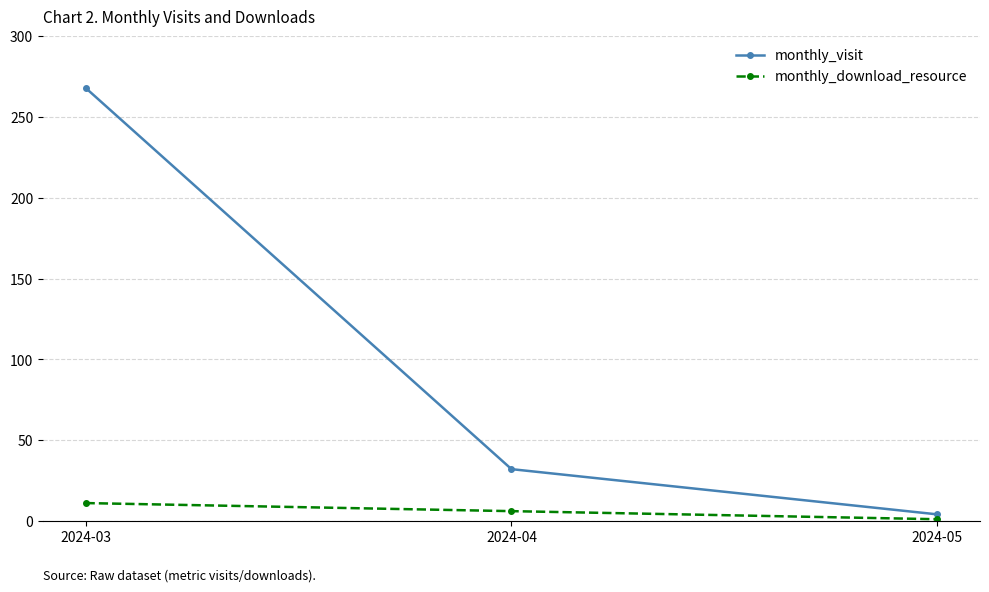

Reading right to left, transcribe all the data shown in this chart.

monthly_visit: 2024-05=4	2024-04=32	2024-03=268
monthly_download_resource: 2024-05=1	2024-04=6	2024-03=11